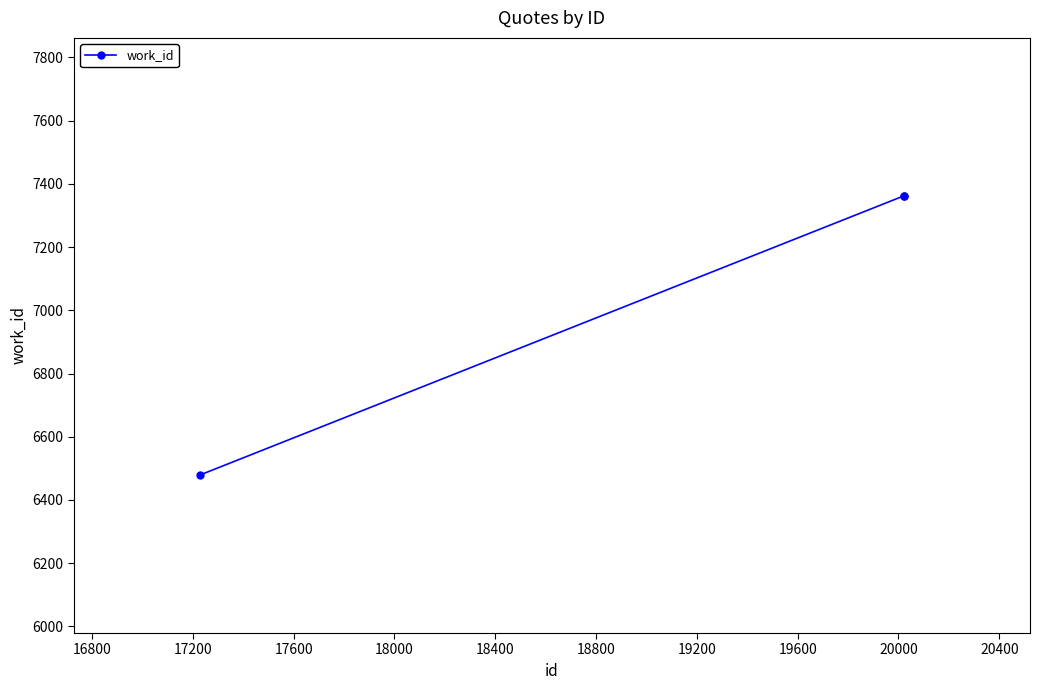

How many lines are shown in the chart?

1